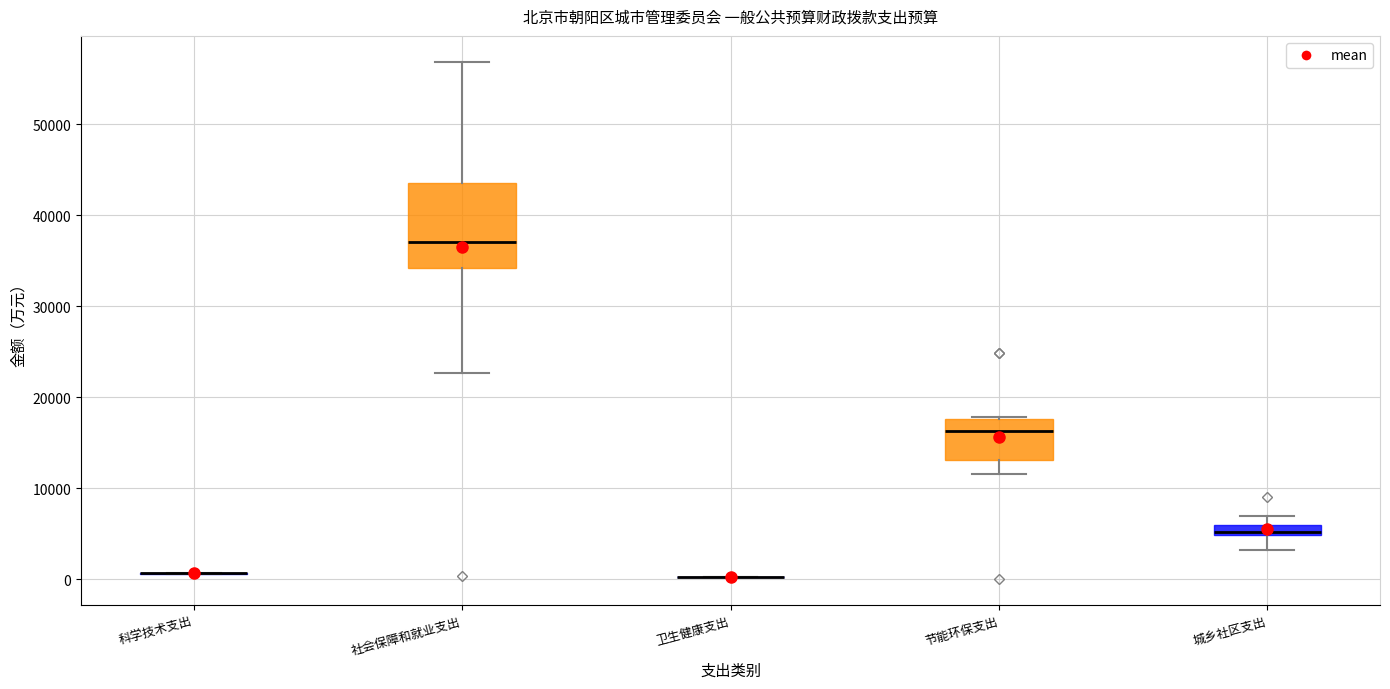

Comparing the boxes themselves (not the whiskers), which one is the tallest?

社会保障和就业支出